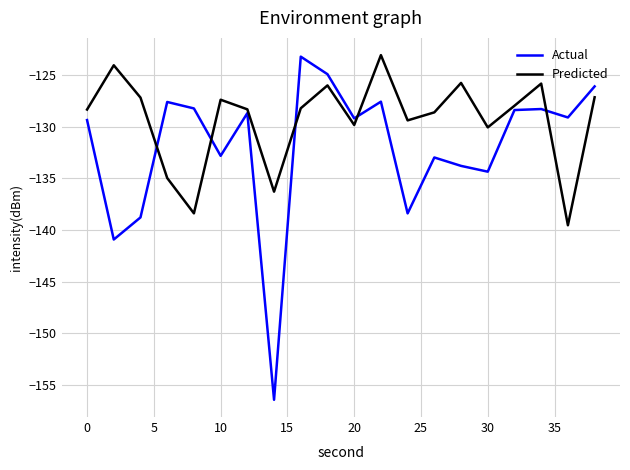

What is the average value of the Actual series?

-131.9